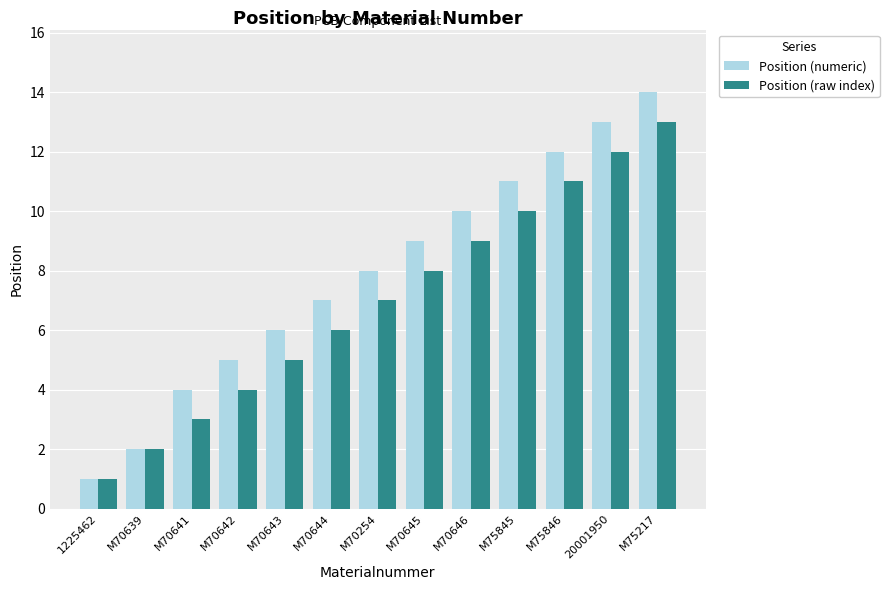

What is the average value of the Position (numeric) series?

8